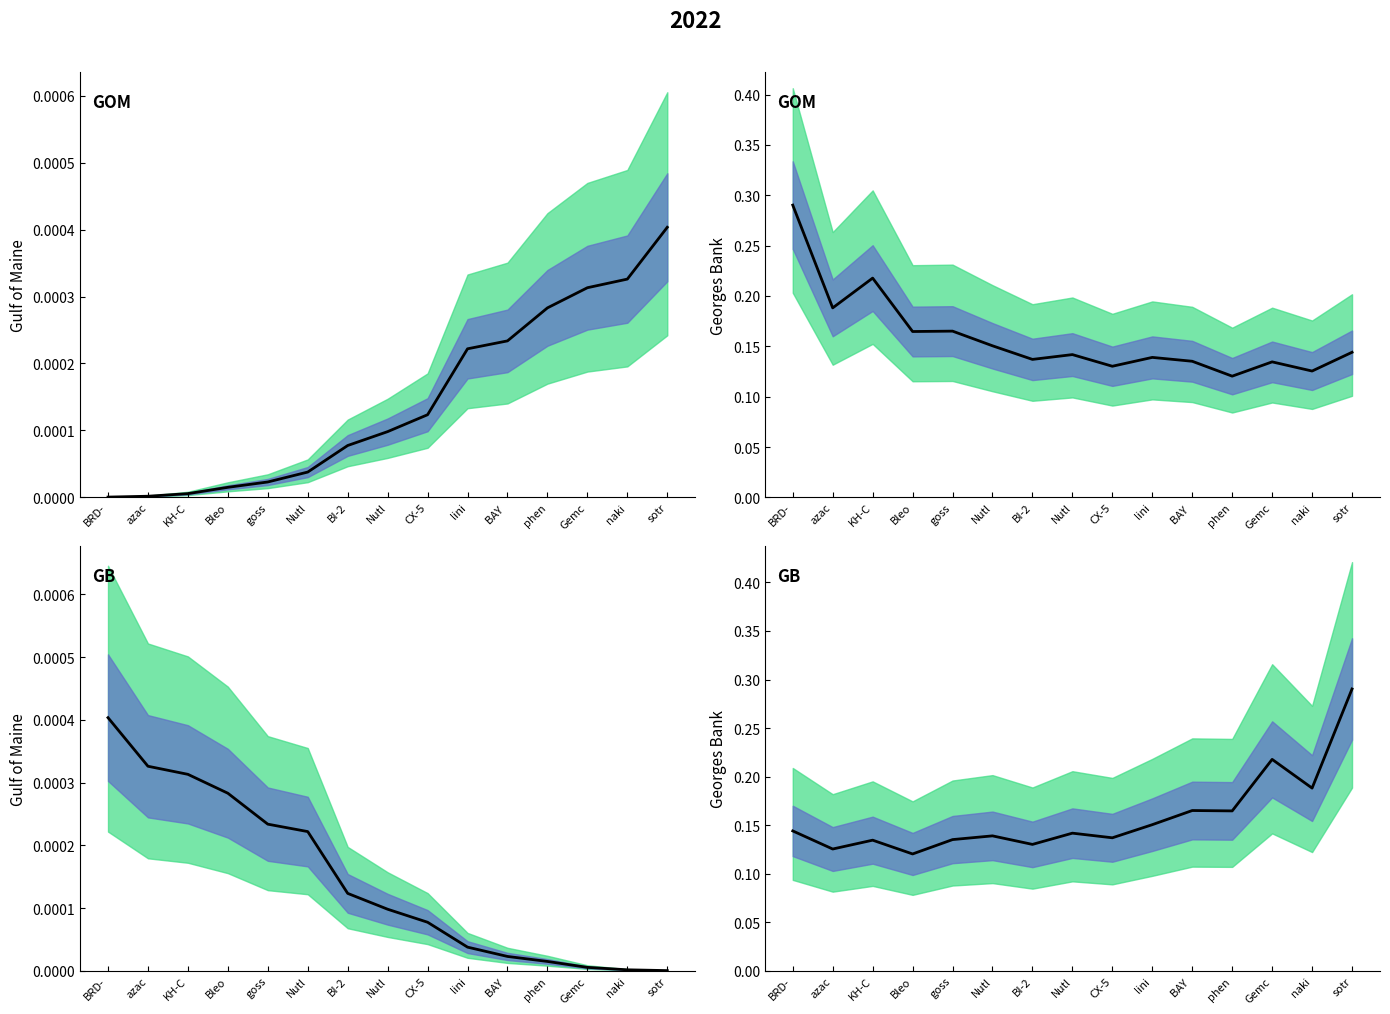

True or false: estimate and pvalue cross at least once.

False